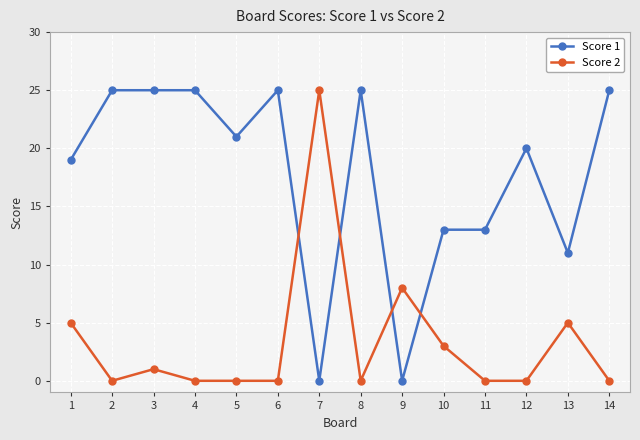

Which series changed the most between 1 and 13?

Score 1